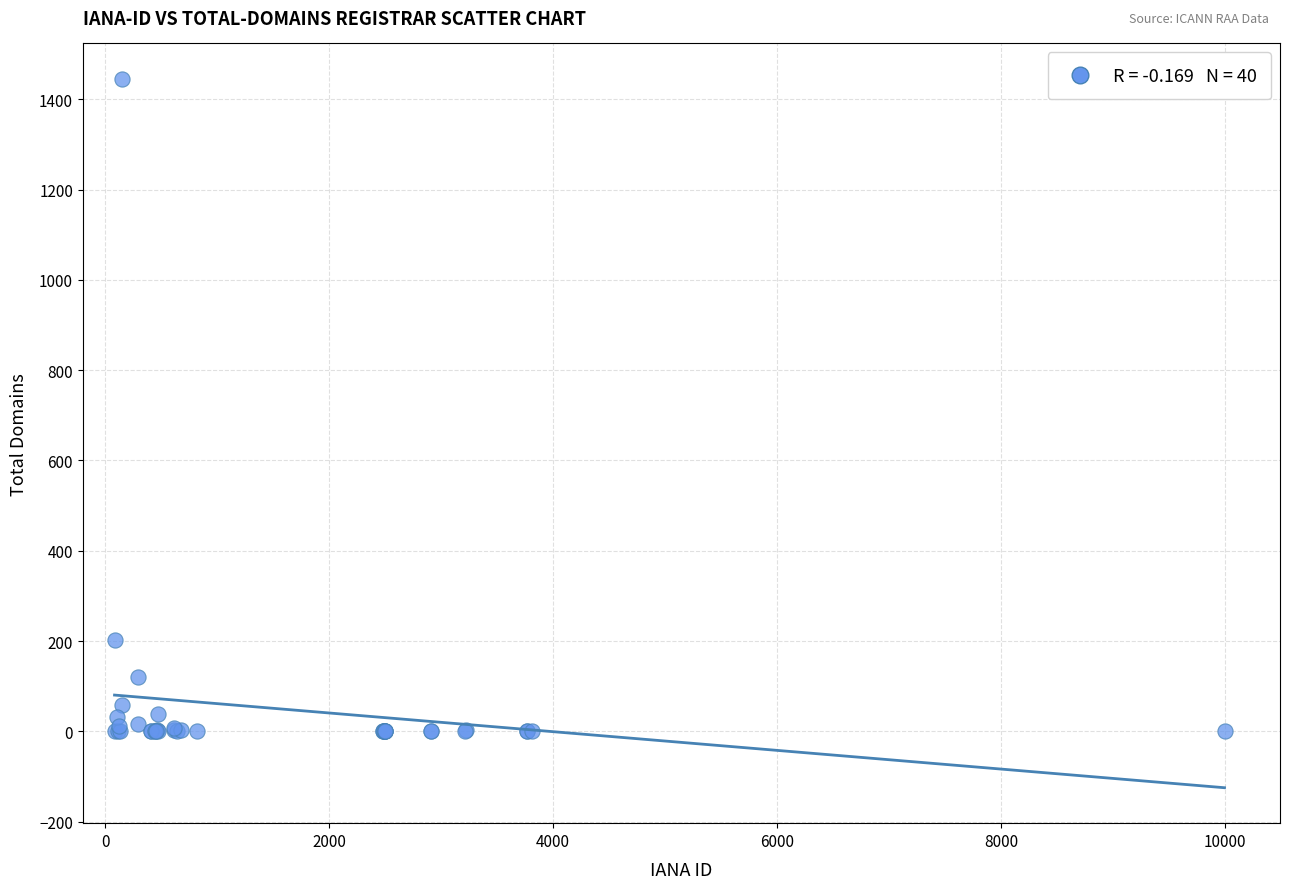

What Y value in the scatter plot is closest to 722?

203